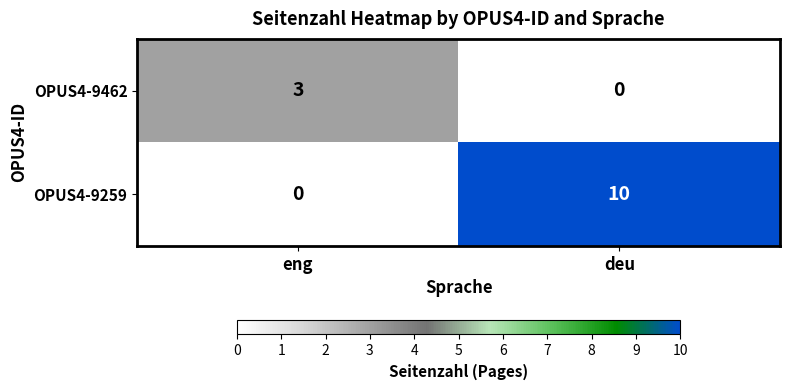

What is the approximate value of OPUS4-9259 at deu, to the nearest 10?

10